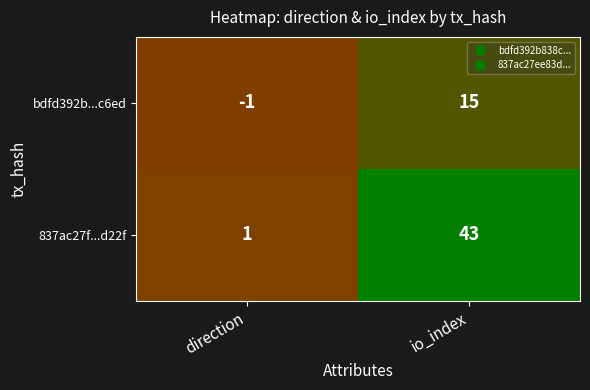

The value of 837ac27f...d22f at io_index is 43. True or false?

True